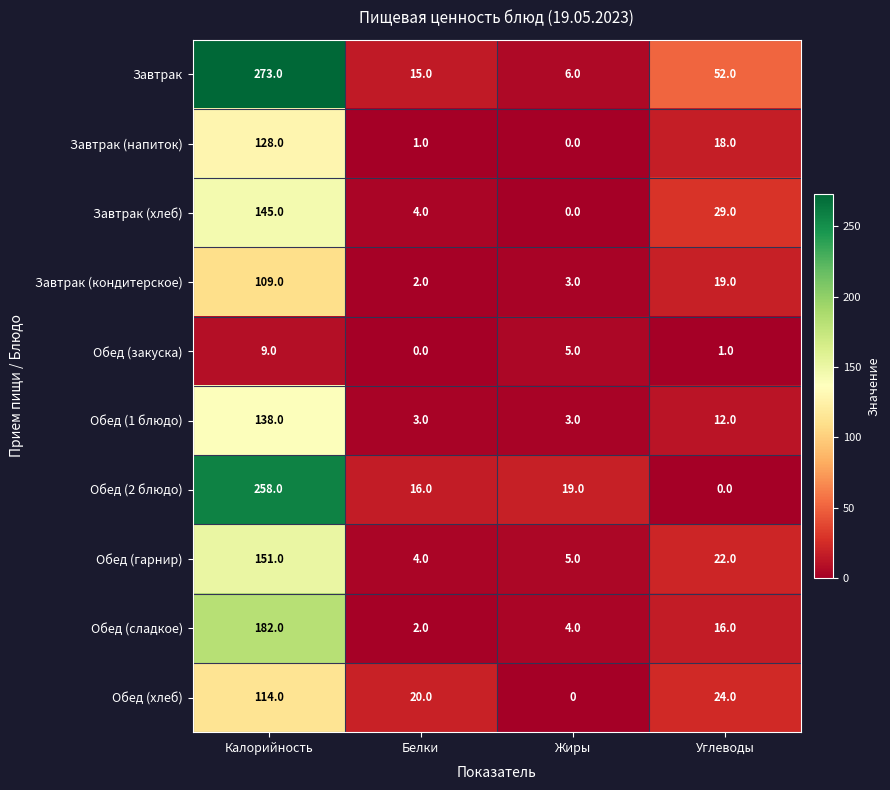

At which label is Обед (закуска) closest to 4?

Жиры